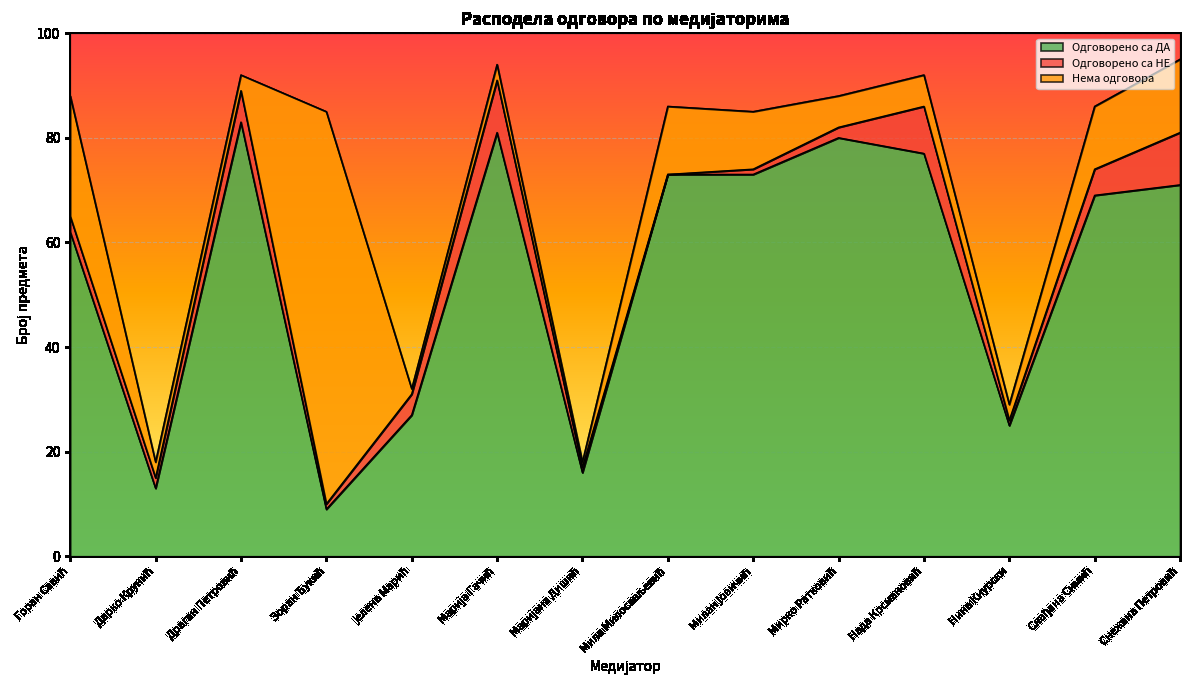

What is the difference between the Нема одговора values at Снежана Петровић and Милан Јовичић?

3